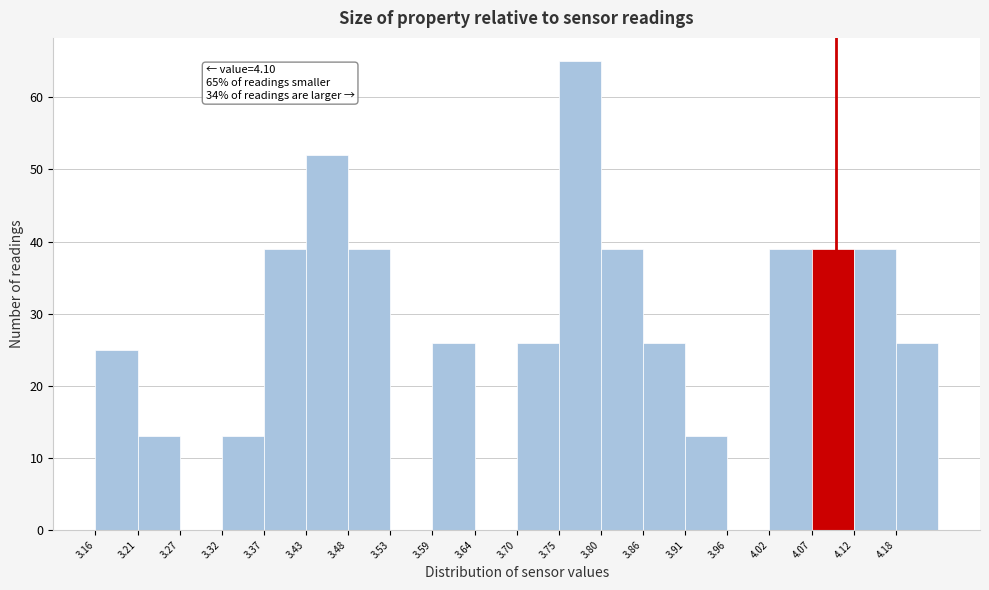

Which range on the x-axis has the tallest bar?

3.75 to 3.80